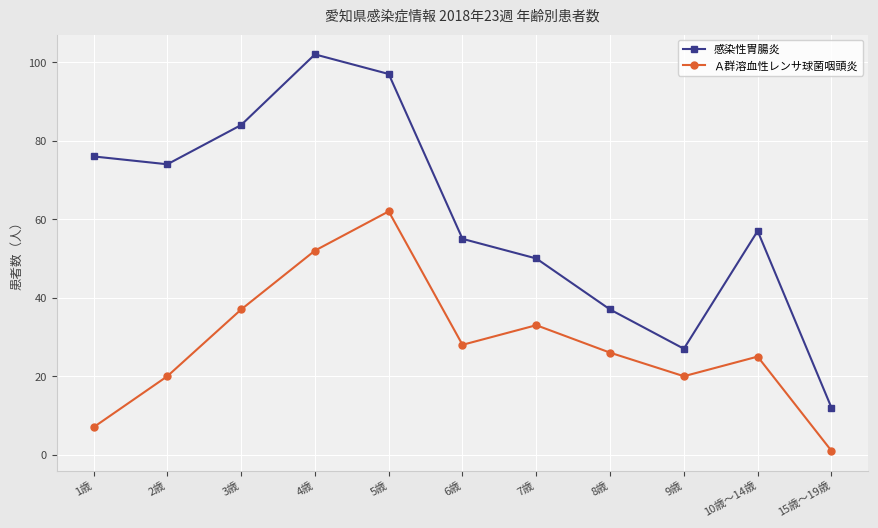

Does the chart have visible grid lines?

Yes